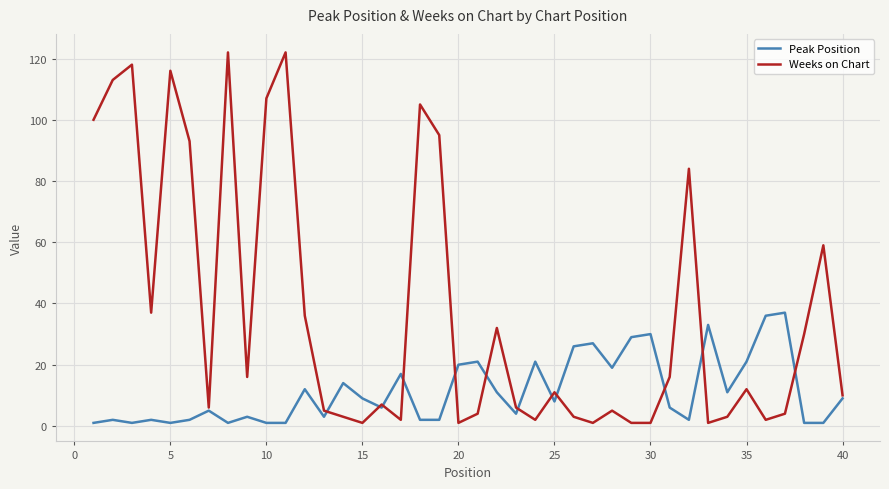

Which series has the widest spread of values?

Weeks on Chart